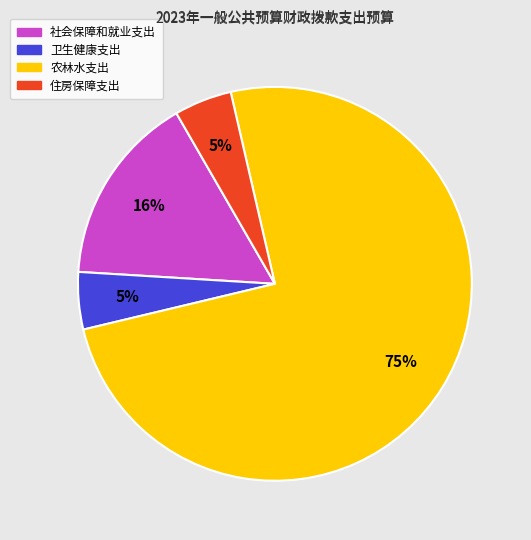

True or false: 住房保障支出 accounts for 15% of the total.

False